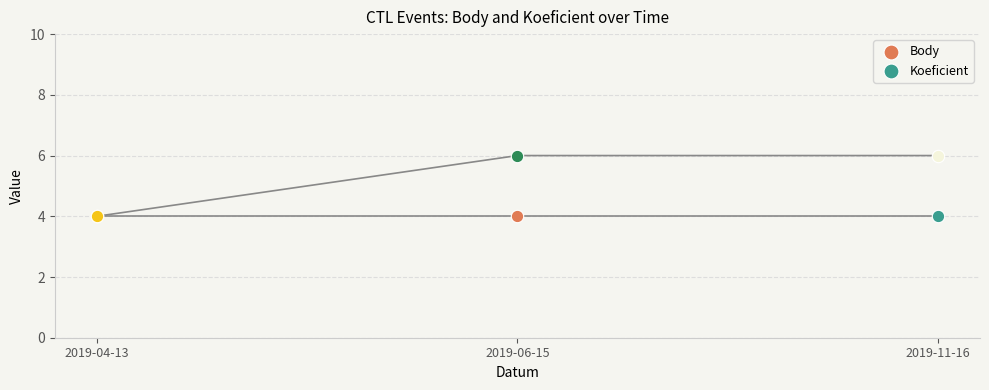

What is the change in value from 2019-04-13 to 2019-06-15?

+2